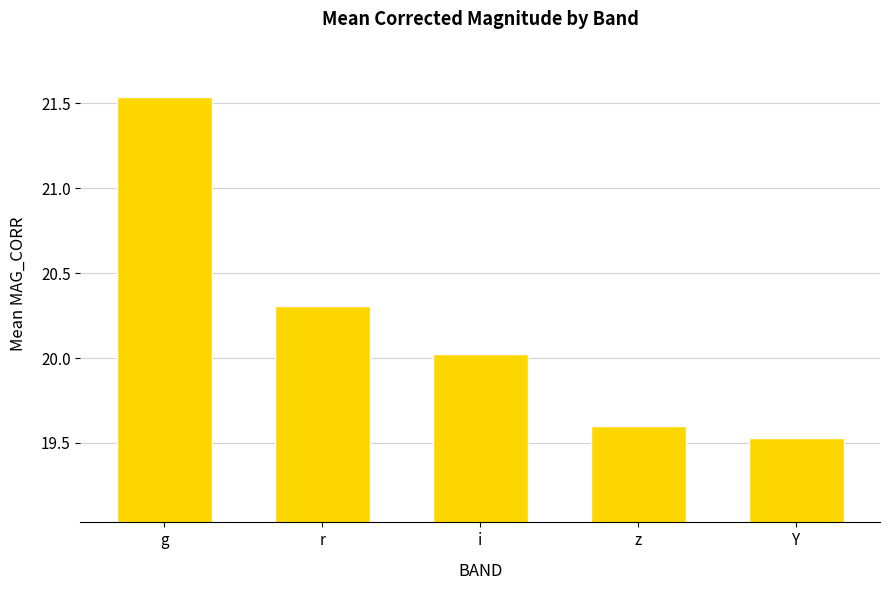

How many values exceed 20?

3